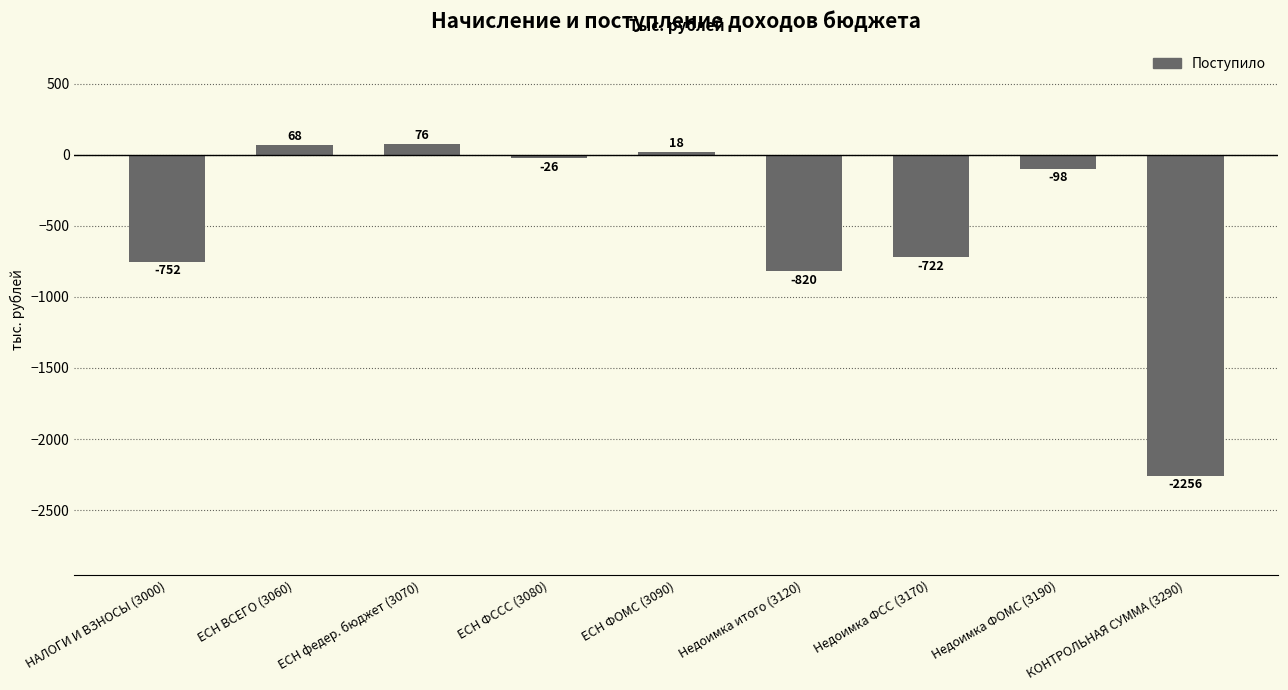

Reading left to right, extract all data points from this chart.

-752	68	76	-26	18	-820	-722	-98	-2256